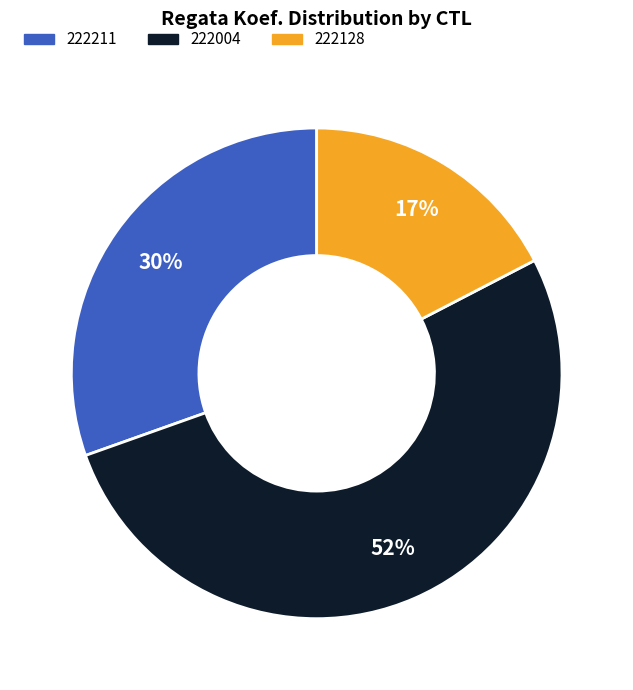

Between 222004 and 222128, which is larger?

222004